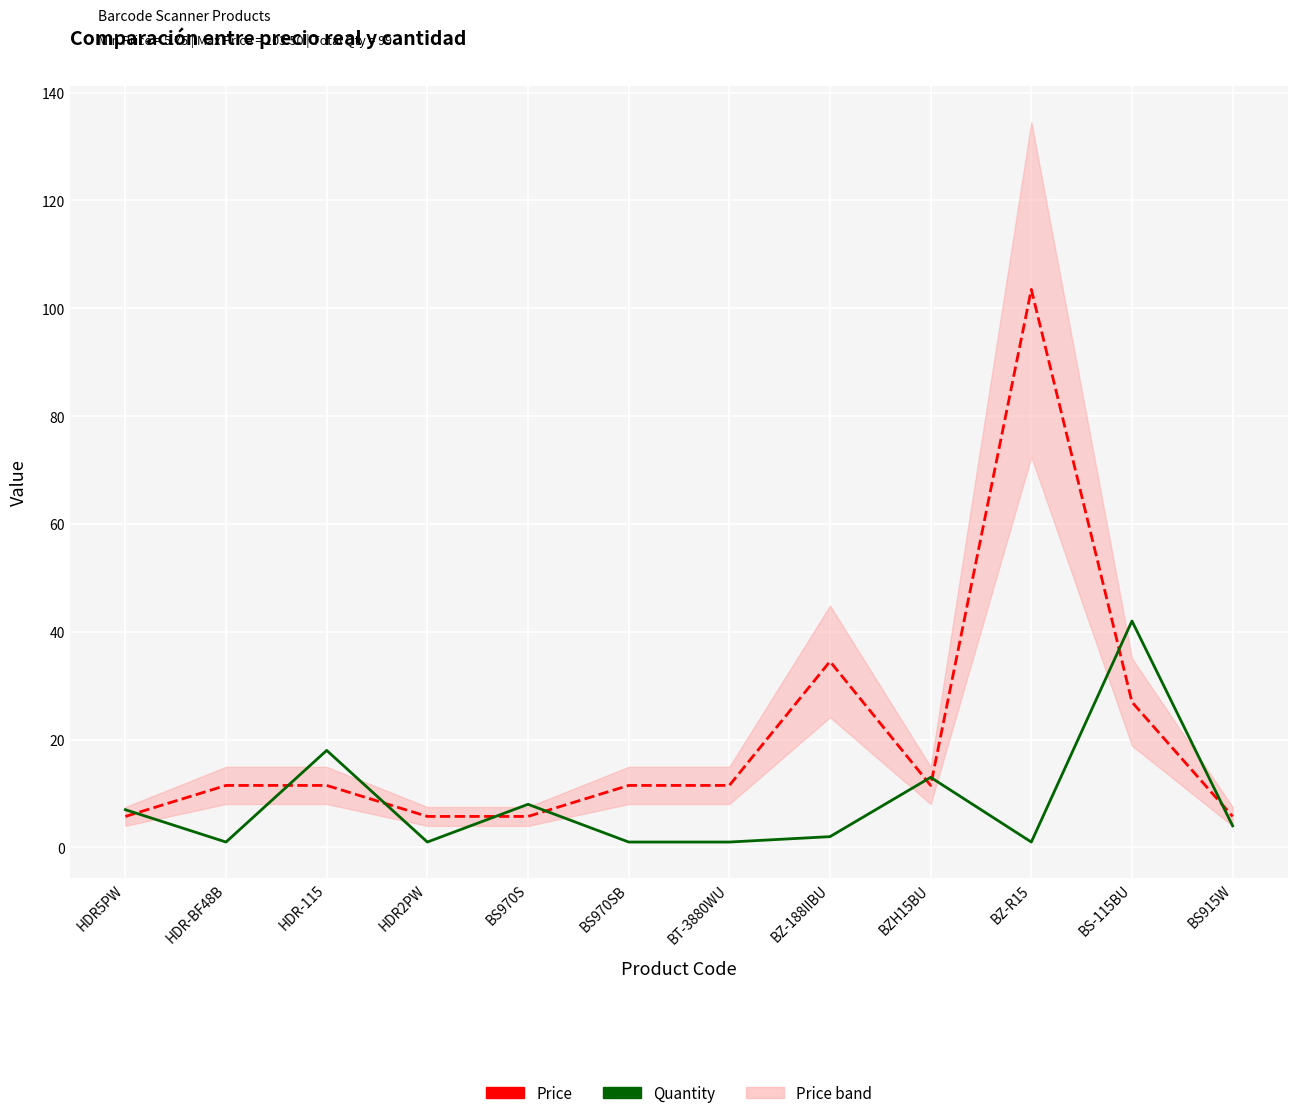

Which category has the highest value across all series?

BZ-R15